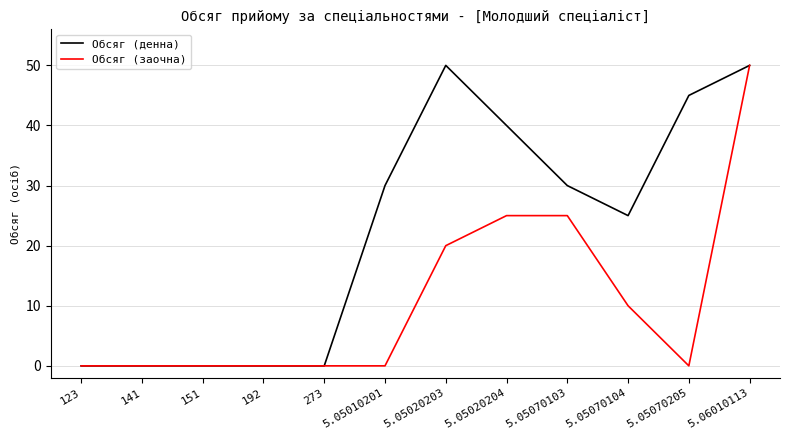

What is the highest value of the Обсяг (денна) series?

50